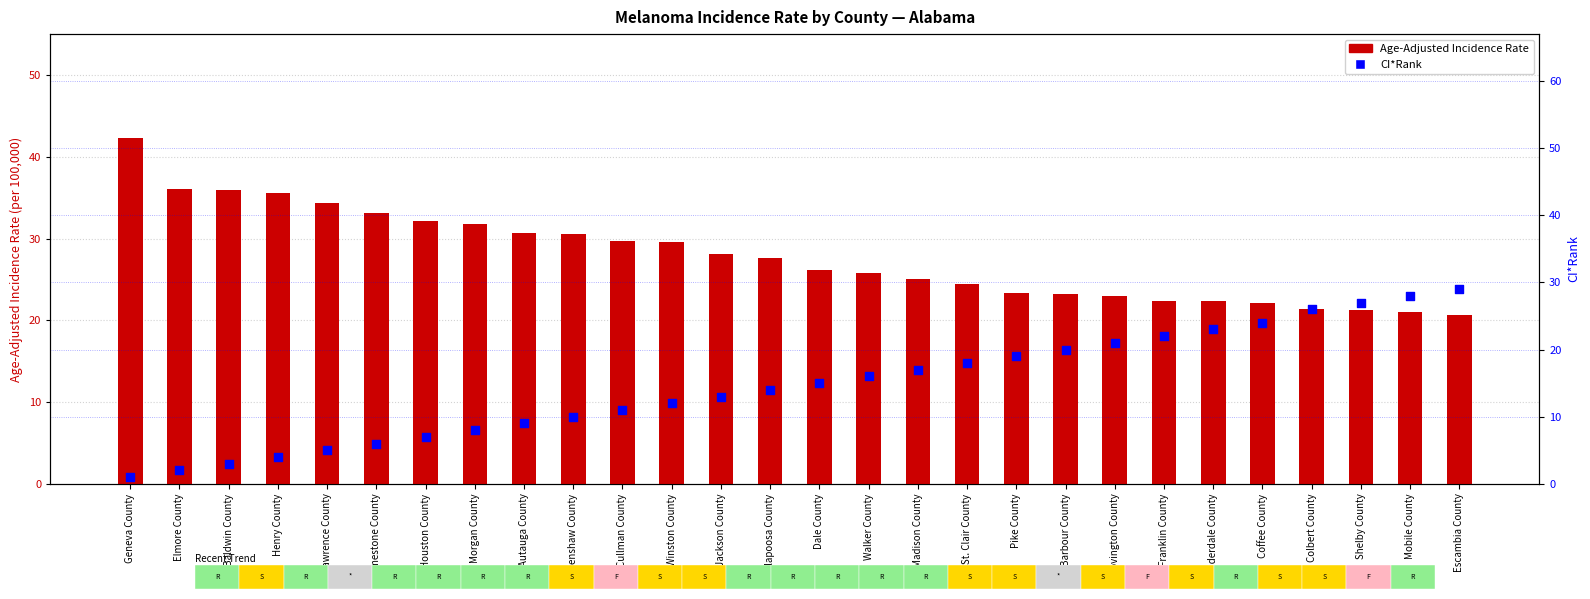

Which series reaches the minimum Y coordinate?

CI*Rank